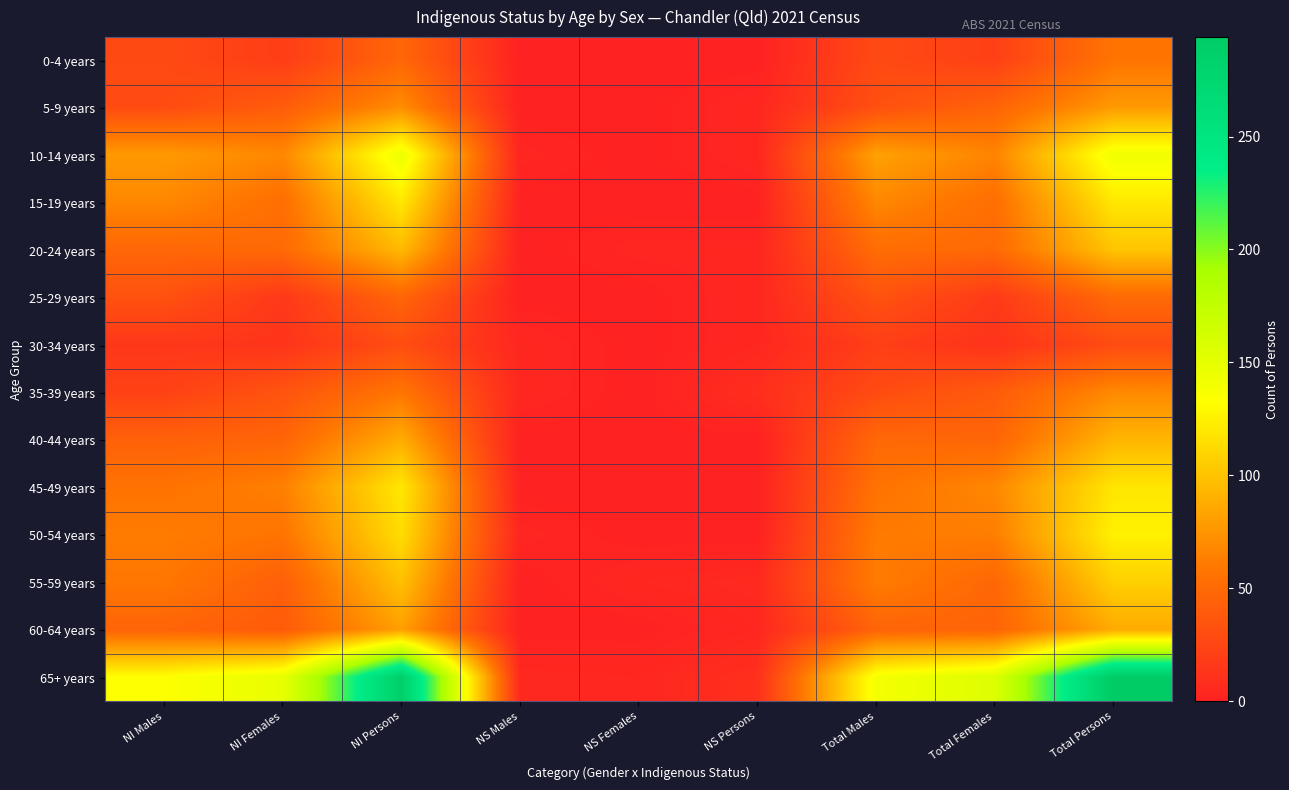

Reading left to right, what are all the values shown in this chart?

0-4 years: NI Males=28	NI Females=19	NI Persons=48	NS Males=0	NS Females=0	NS Persons=0	Total Males=28	Total Females=21	Total Persons=57
5-9 years: NI Males=29	NI Females=41	NI Persons=71	NS Males=0	NS Females=0	NS Persons=4	Total Males=32	Total Females=46	Total Persons=78
10-14 years: NI Males=78	NI Females=68	NI Persons=145	NS Males=3	NS Females=0	NS Persons=4	Total Males=82	Total Females=66	Total Persons=142
15-19 years: NI Males=68	NI Females=53	NI Persons=120	NS Males=0	NS Females=0	NS Persons=0	Total Males=68	Total Females=53	Total Persons=120
20-24 years: NI Males=48	NI Females=50	NI Persons=95	NS Males=0	NS Females=3	NS Persons=3	Total Males=52	Total Females=50	Total Persons=101
25-29 years: NI Males=33	NI Females=16	NI Persons=47	NS Males=0	NS Females=0	NS Persons=4	Total Males=34	Total Females=17	Total Persons=50
30-34 years: NI Males=15	NI Females=13	NI Persons=30	NS Males=4	NS Females=0	NS Persons=4	Total Males=20	Total Females=12	Total Persons=29
35-39 years: NI Males=22	NI Females=35	NI Persons=58	NS Males=4	NS Females=0	NS Persons=9	Total Males=29	Total Females=40	Total Persons=69
40-44 years: NI Males=44	NI Females=47	NI Persons=88	NS Males=0	NS Females=0	NS Persons=0	Total Males=49	Total Females=47	Total Persons=93
45-49 years: NI Males=56	NI Females=64	NI Persons=120	NS Males=0	NS Females=0	NS Persons=0	Total Males=56	Total Females=68	Total Persons=119
50-54 years: NI Males=62	NI Females=57	NI Persons=114	NS Males=3	NS Females=0	NS Persons=0	Total Males=61	Total Females=63	Total Persons=125
55-59 years: NI Males=59	NI Females=43	NI Persons=99	NS Males=0	NS Females=4	NS Persons=6	Total Males=62	Total Females=48	Total Persons=107
60-64 years: NI Males=46	NI Females=40	NI Persons=81	NS Males=0	NS Females=0	NS Persons=4	Total Males=46	Total Females=46	Total Persons=87
65+ years: NI Males=133	NI Females=148	NI Persons=287	NS Males=5	NS Females=4	NS Persons=10	Total Males=139	Total Females=156	Total Persons=294